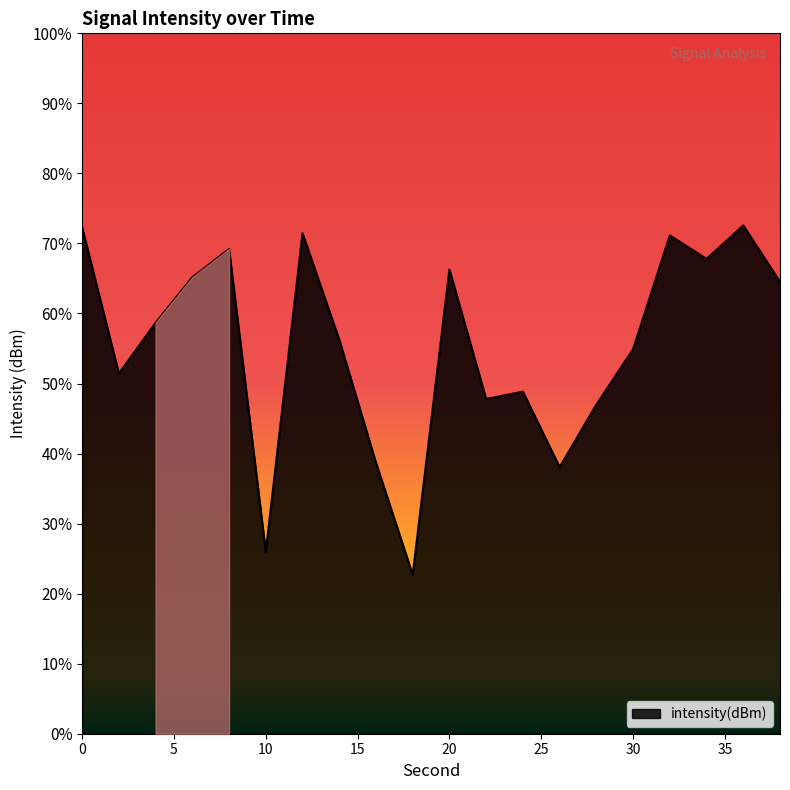

Rank the categories by value from lowest to highest.

18, 10, 26, 16, 28, 22, 24, 2, 30, 14, 4, 38, 6, 20, 34, 8, 32, 12, 0, 36